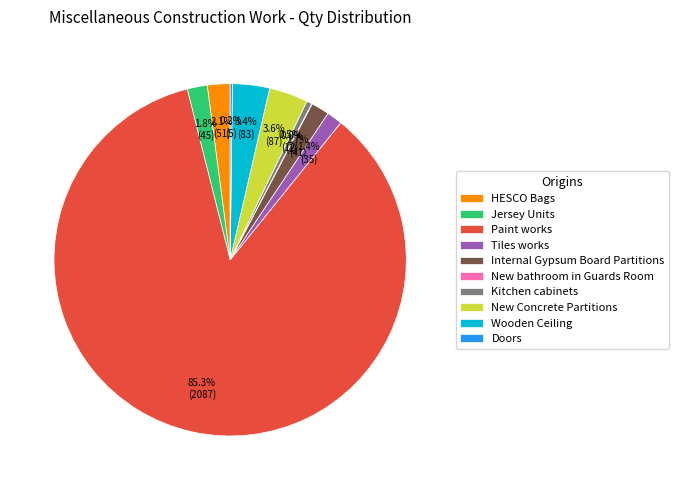

How much of the chart is everything except Tiles works?

98.6%